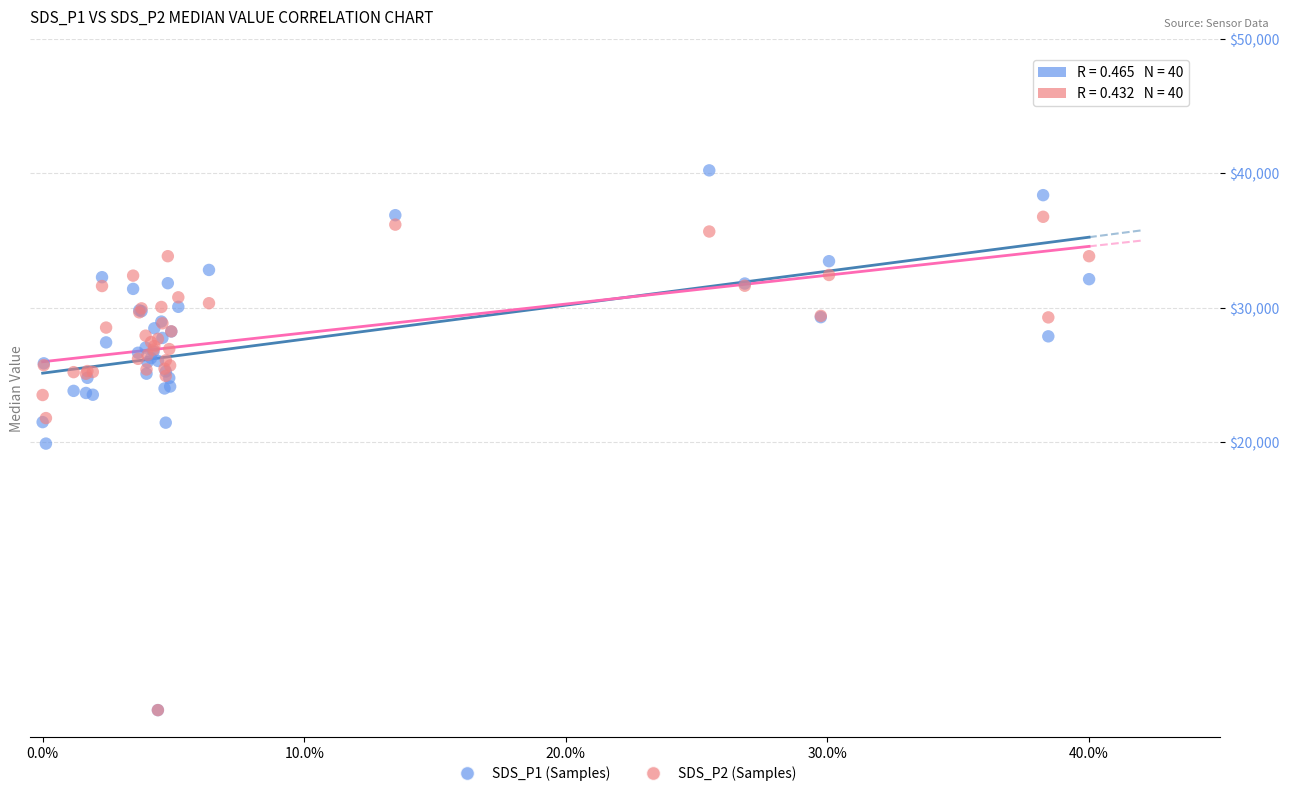

Which series has the widest spread of Y values?

SDS_P1 (Samples)